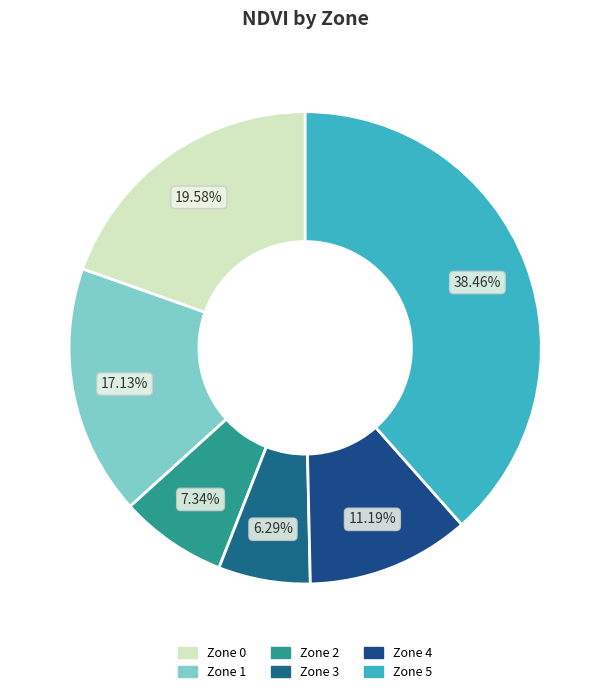

To the nearest percent, what is the average slice percentage?

17%